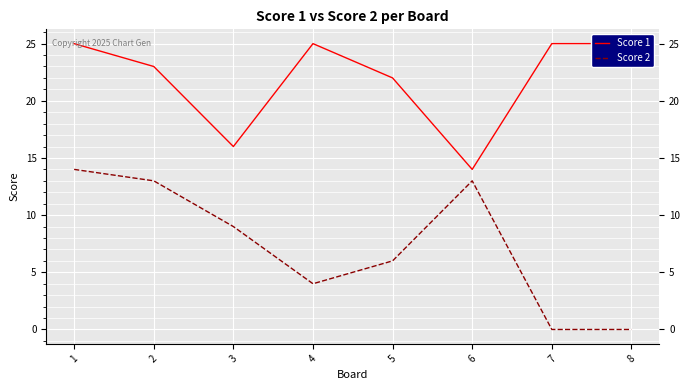

What is the difference between the highest and lowest values at 8?

25